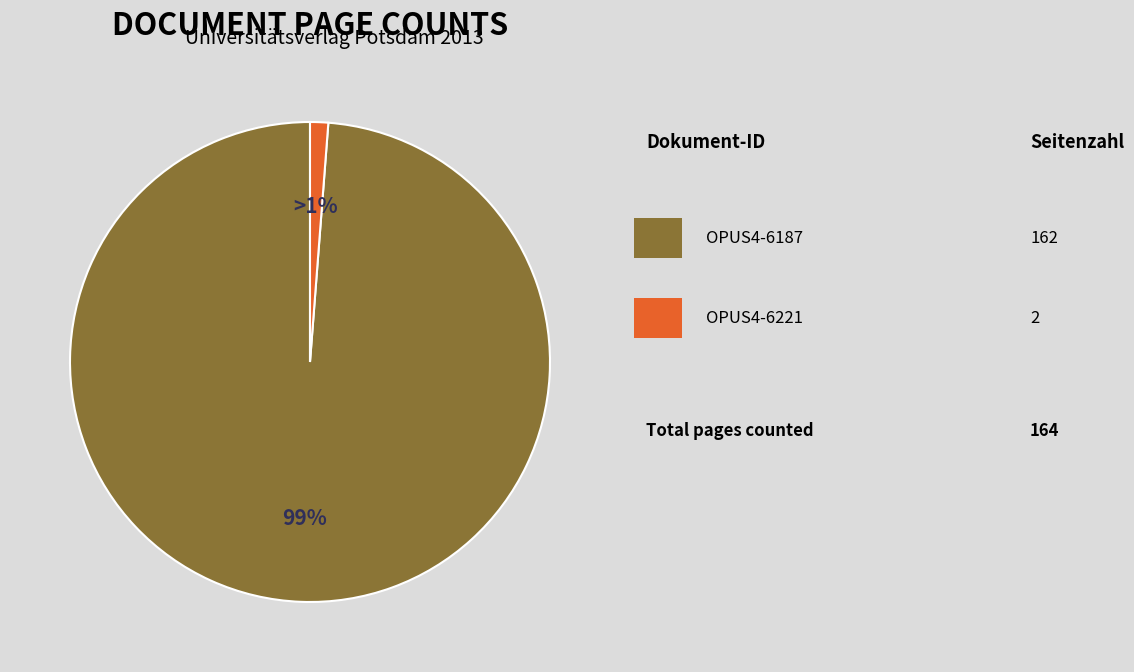

Does any single category account for the majority?

Yes